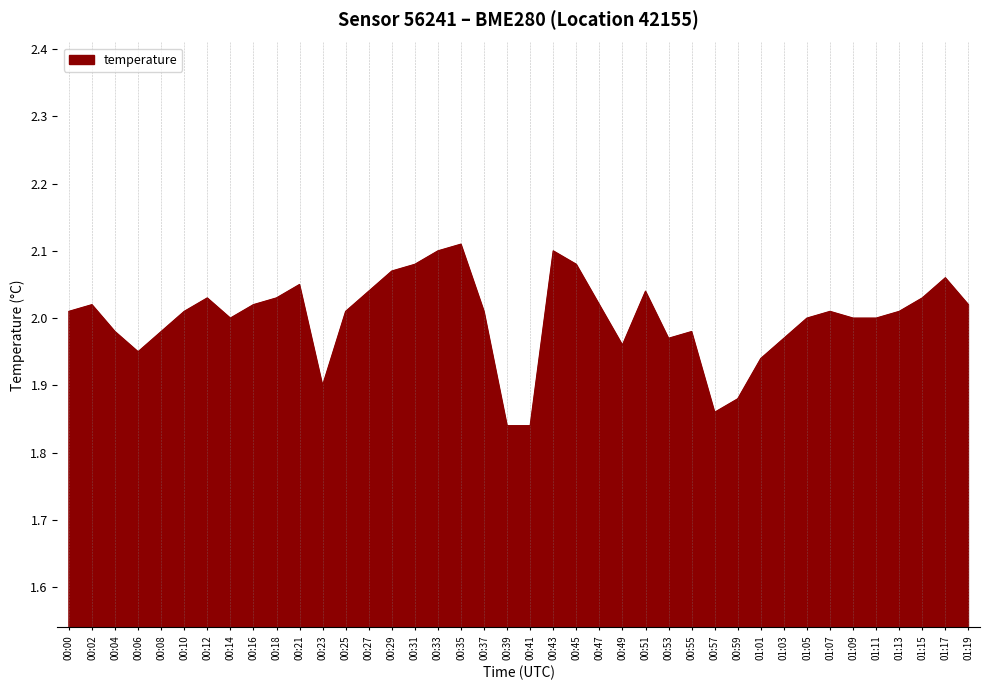

Where is the first local maximum?

00:02